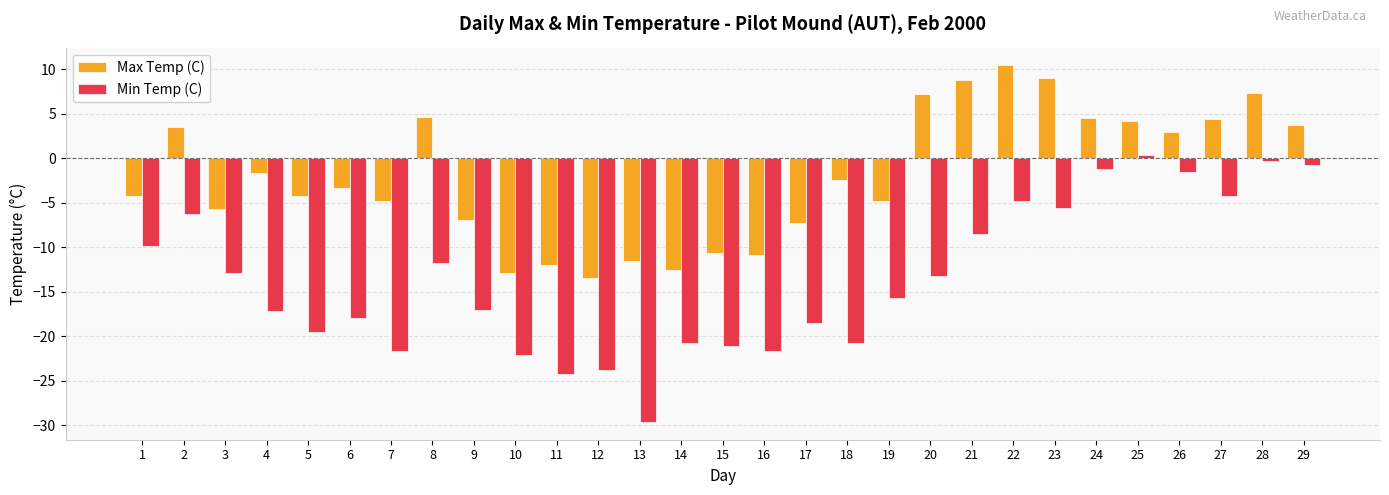

Which series has the largest total across all categories?

Max Temp (C)